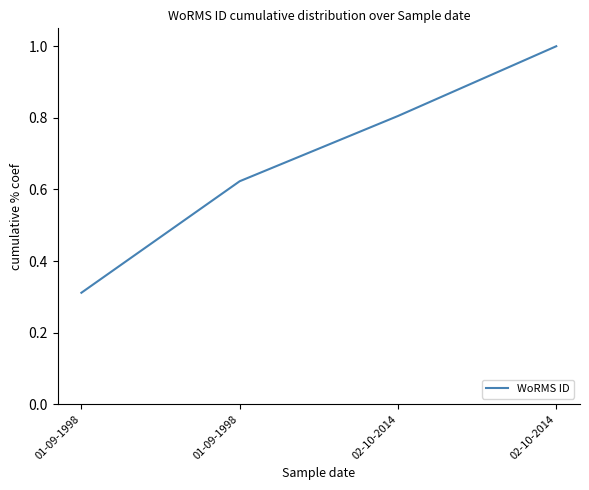

What is the difference between the maximum and second lowest values?

0.4